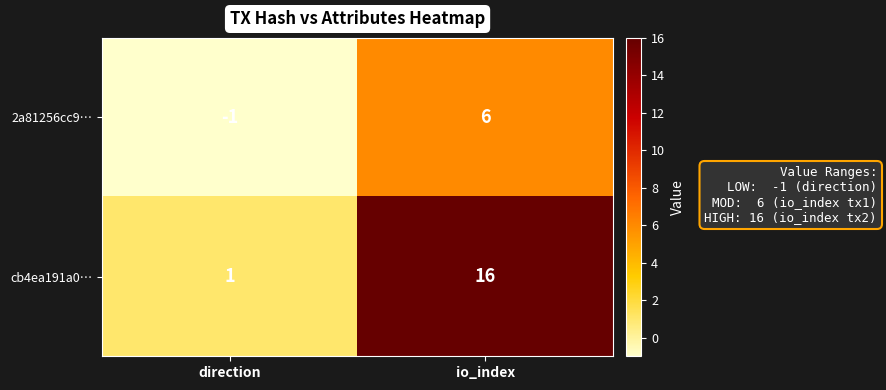

Reading right to left, list all the values displayed in this chart.

2a81256cc9…: io_index=6	direction=-1
cb4ea191a0…: io_index=16	direction=1